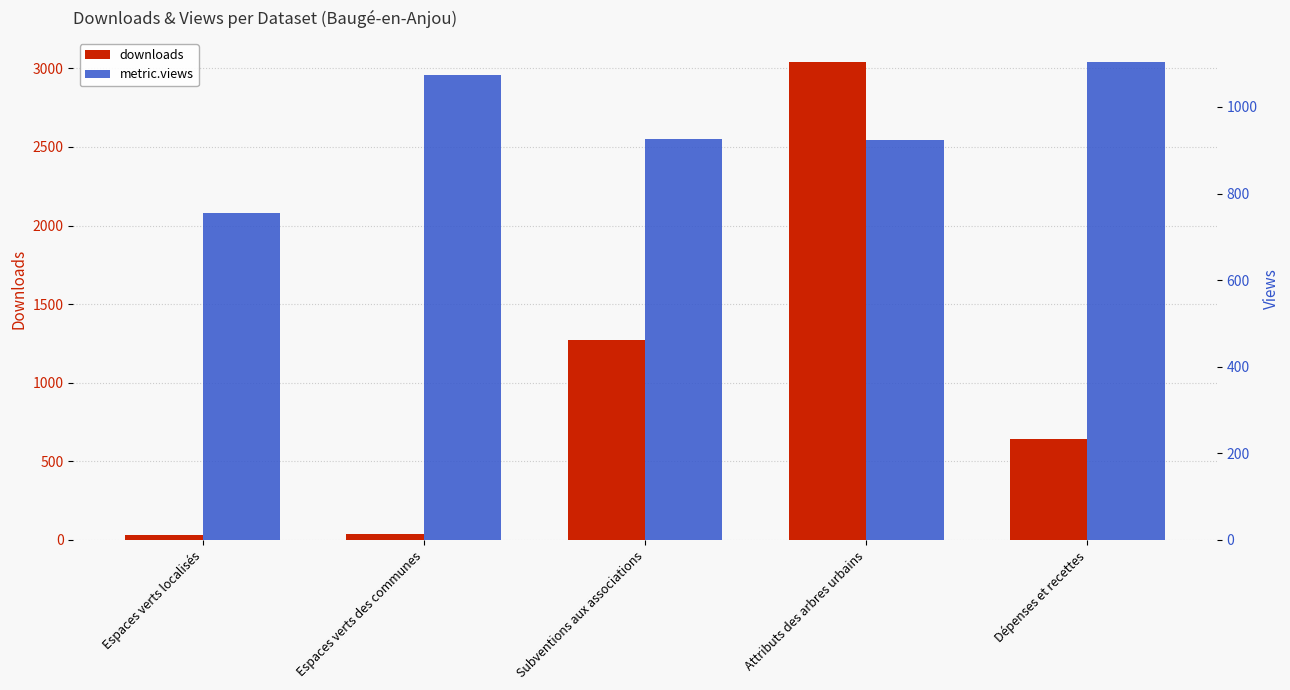

What is the label of the 4th bar from the left?

Attributs des arbres urbains